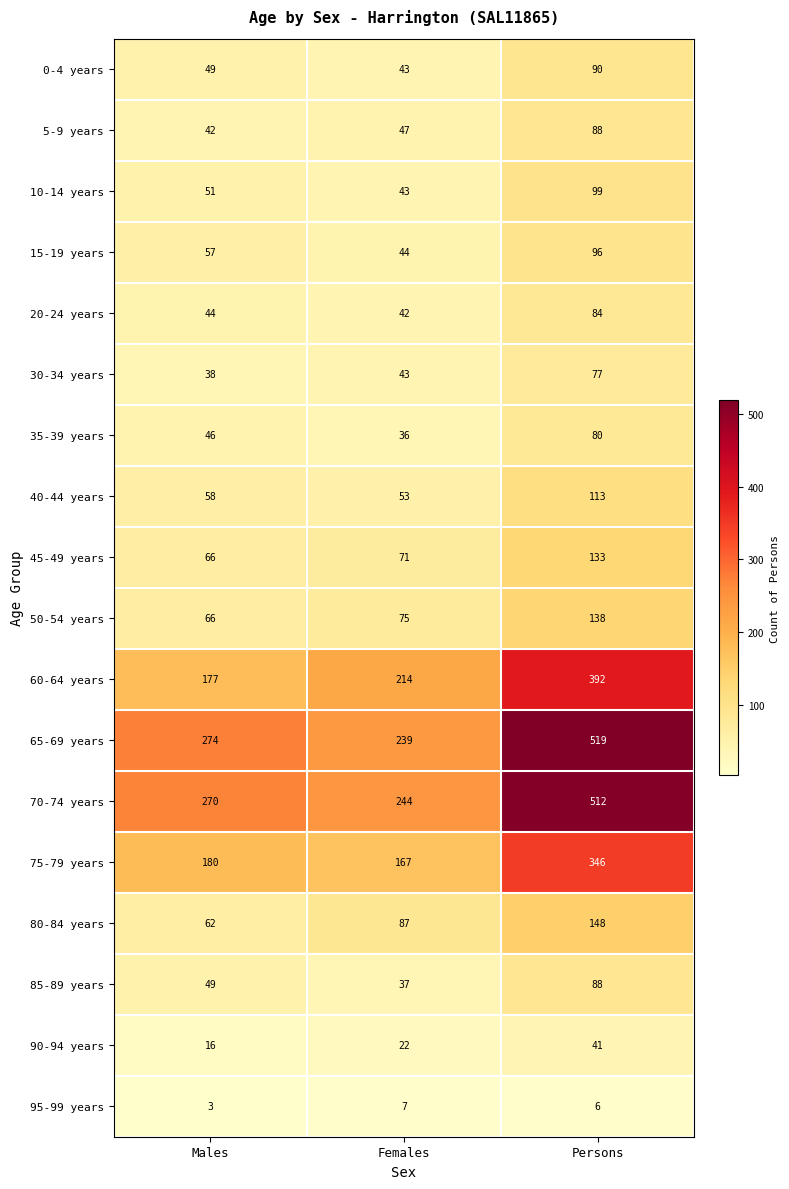

What is the lowest value of the 35-39 years series?

36